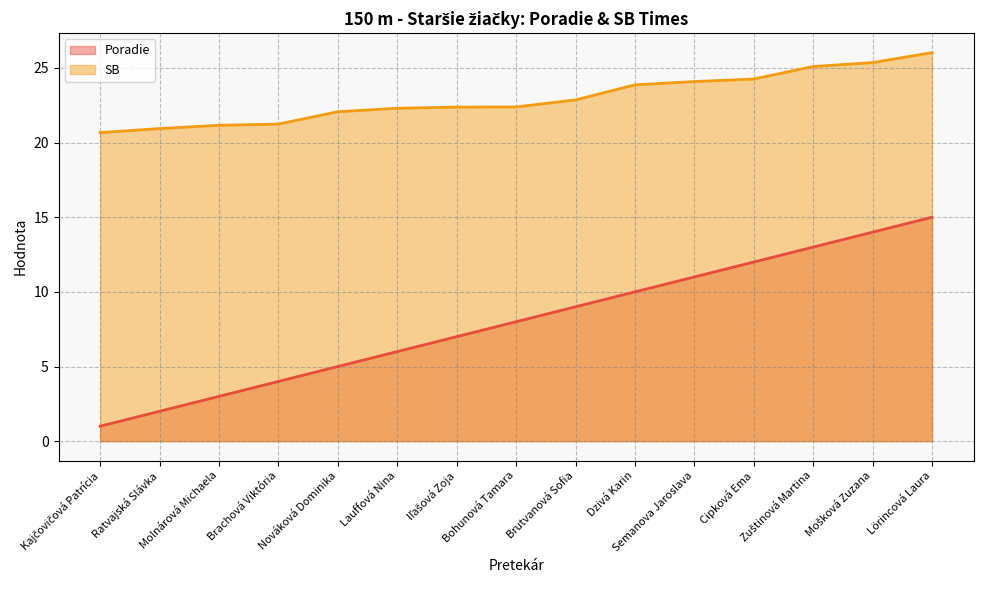

The value of SB at Molnárová Michaela is 36.0. True or false?

False